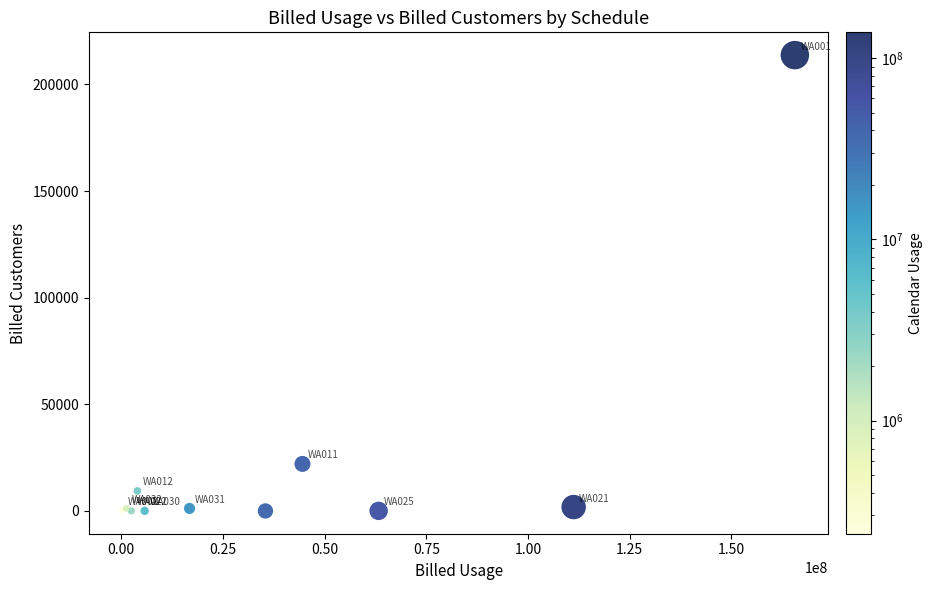

What Y value in the scatter plot is closest to 106864?

22047